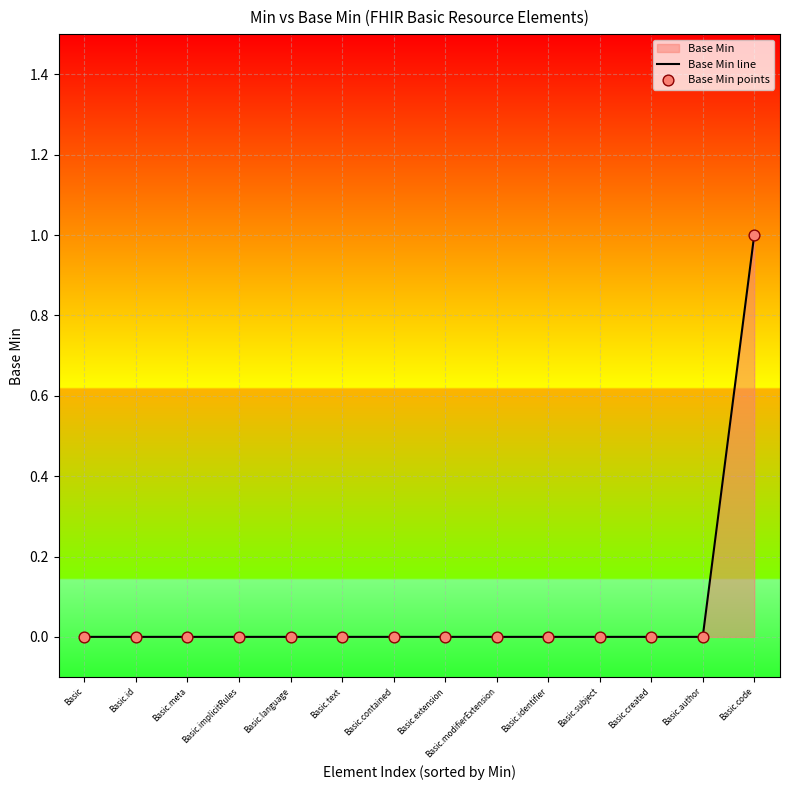

Which series reaches the minimum Y coordinate?

Base Min line